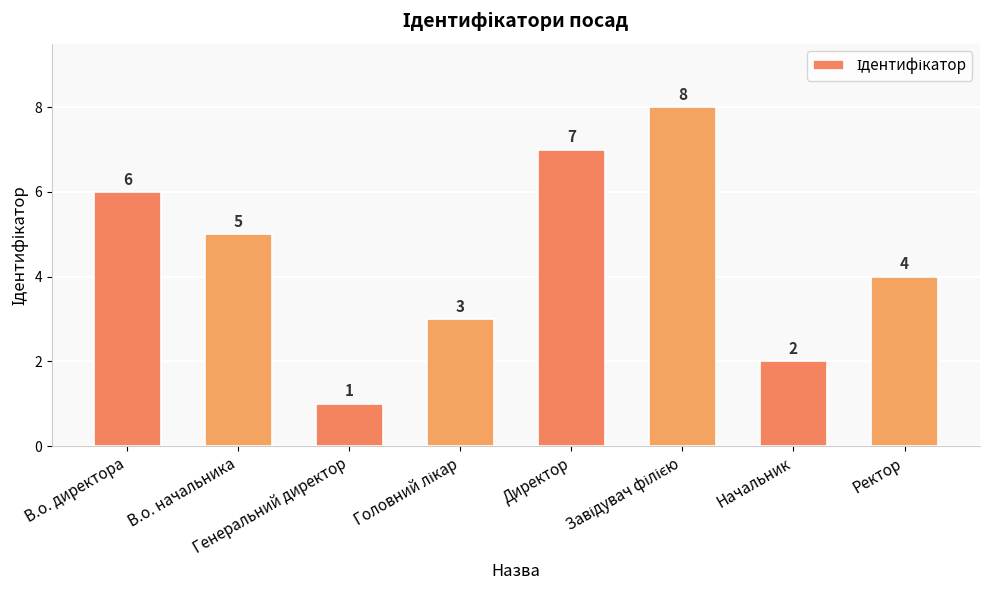

What is the difference between the maximum and minimum values?

7